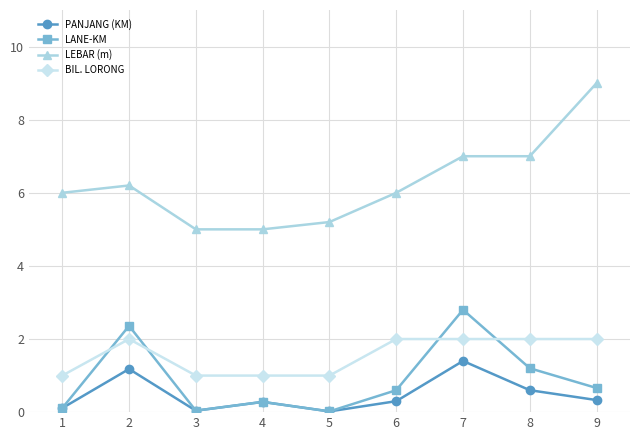

True or false: LEBAR (m) has a value of 4.8 at 7.

False